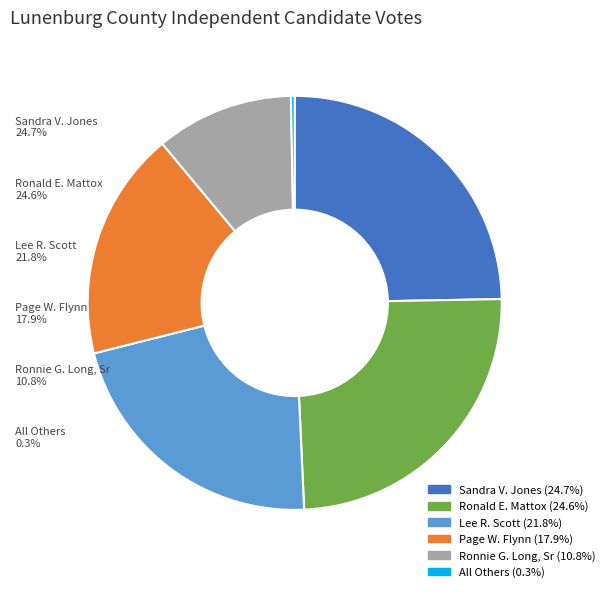

Which slice is the smallest?

All Others